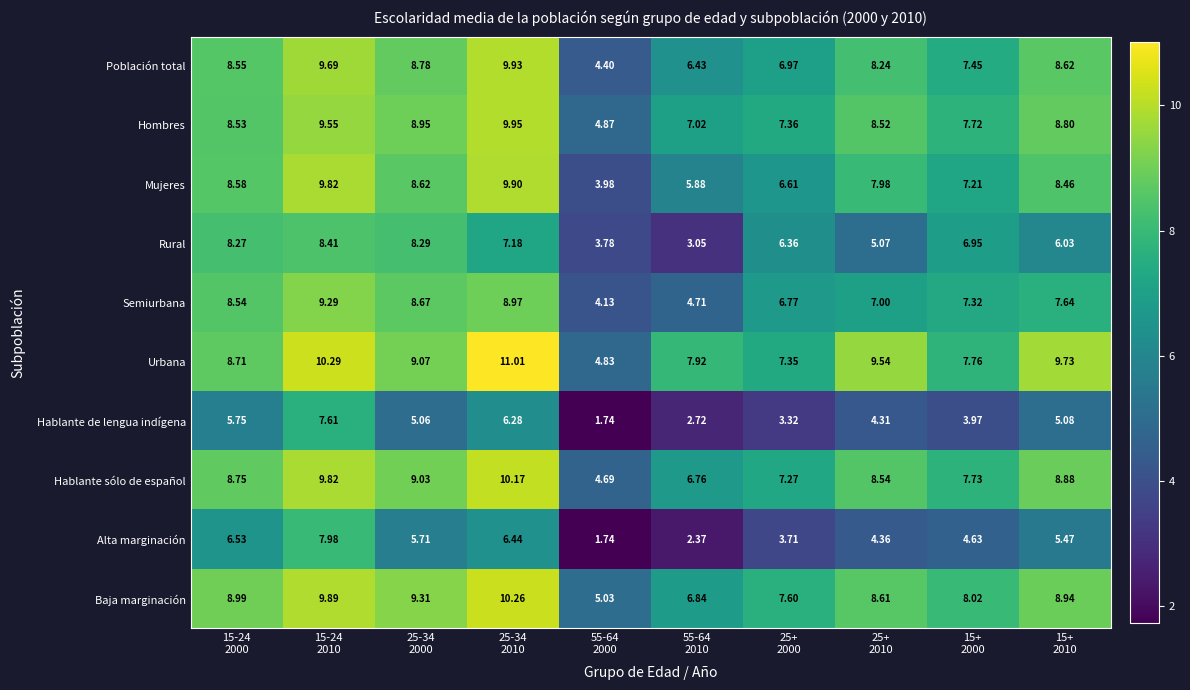

Which series has the largest total across all categories?

Urbana